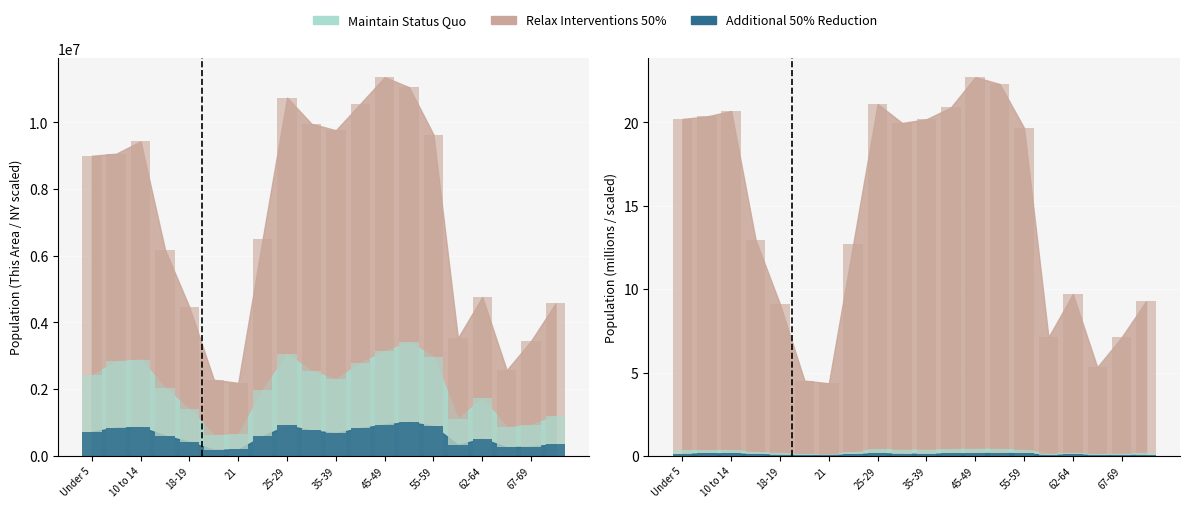

What is the difference between the highest and lowest values at 18-19?

4456688.3